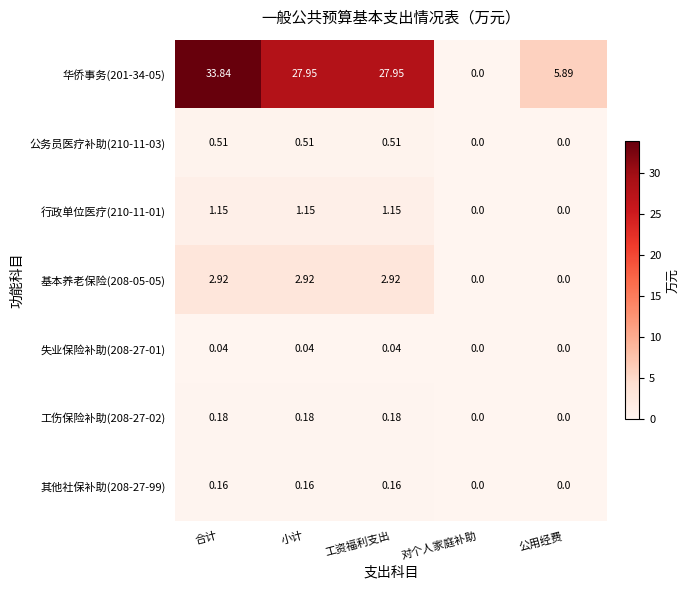

Which series changed the most between 对个人家庭补助 and 公用经费?

华侨事务(201-34-05)